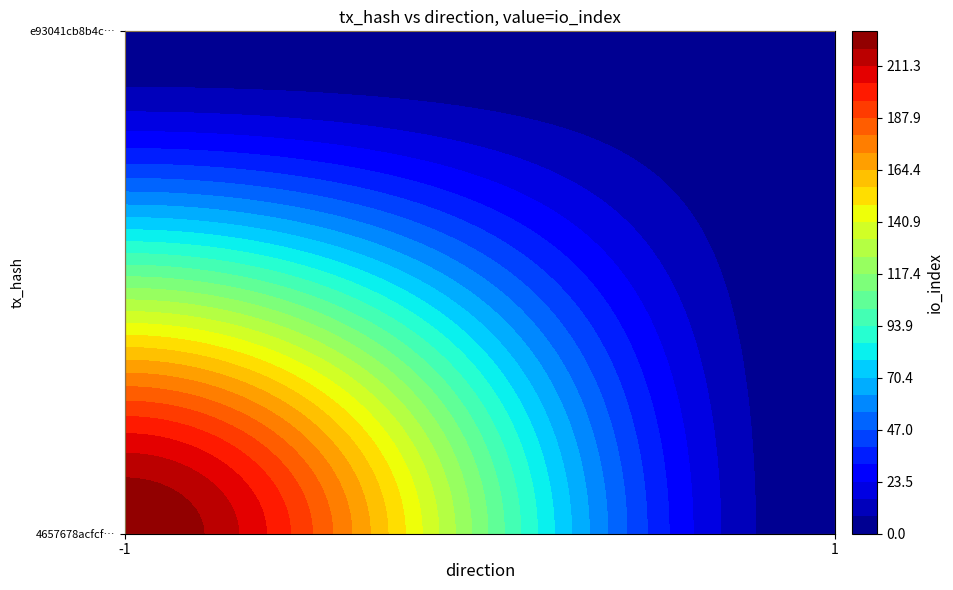

The value of e93041cb8b4c8f306d5f964423a06dddf662405 at direction is 0. True or false?

False